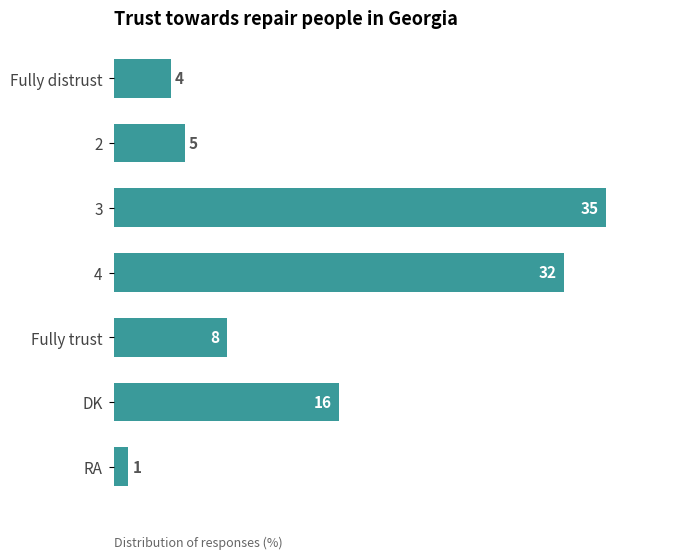

Which label corresponds to the largest value in the chart?

3